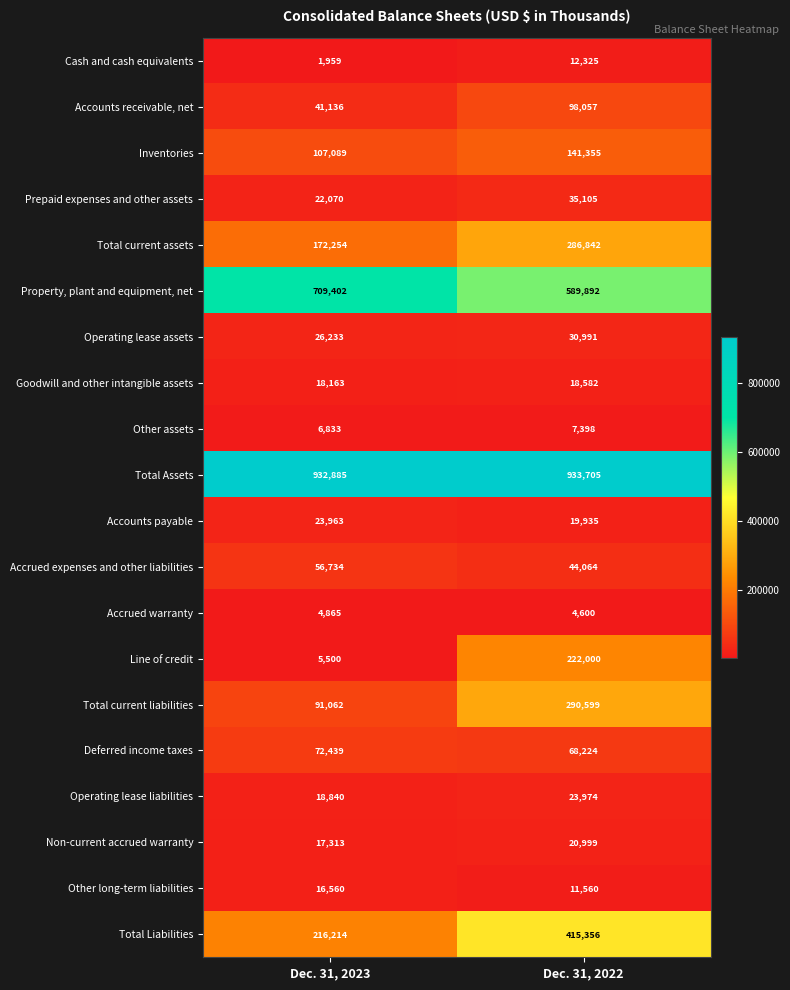

What is the spread (max minus min) of values at Dec. 31, 2023?

930926